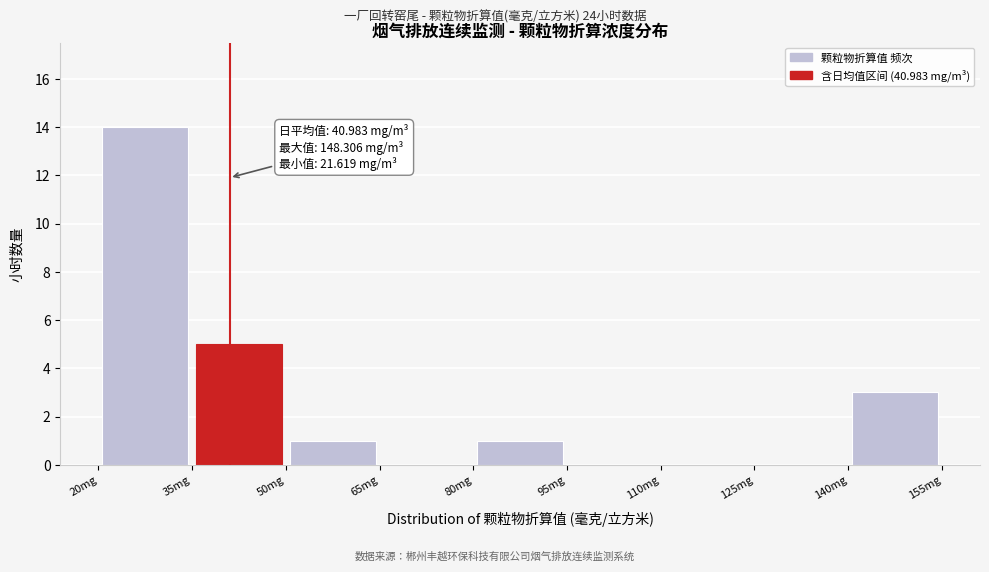

Over which range of the x-axis is the bar tallest?

20 to 35